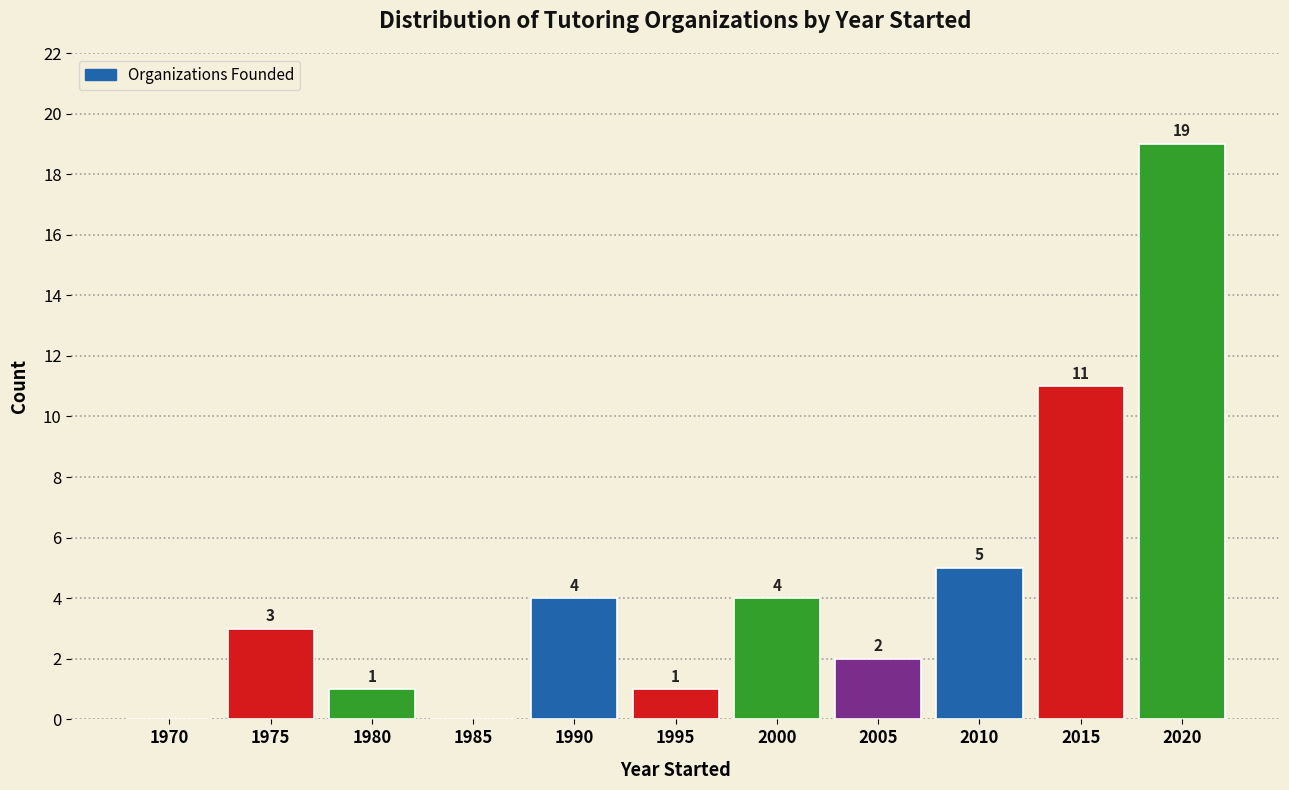

Reading right to left, transcribe all the data shown in this chart.

2020=19	2015=11	2010=5	2005=2	2000=4	1995=1	1990=4	1985=0	1980=1	1975=3	1970=0